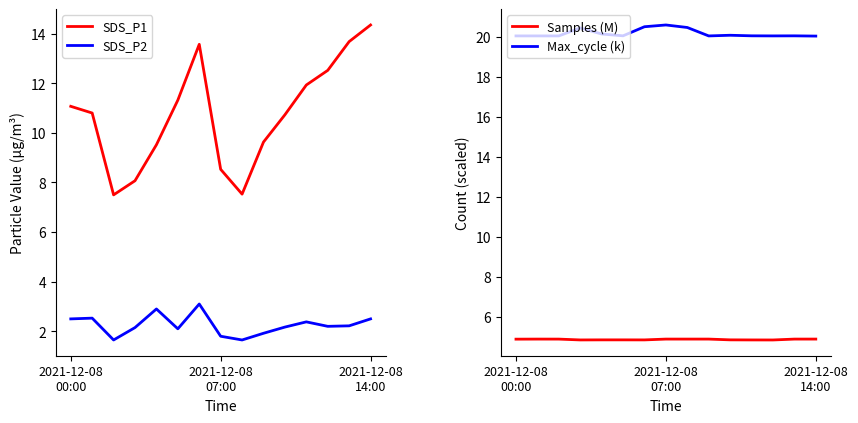

At how many categories does at least one series exceed 20?

15